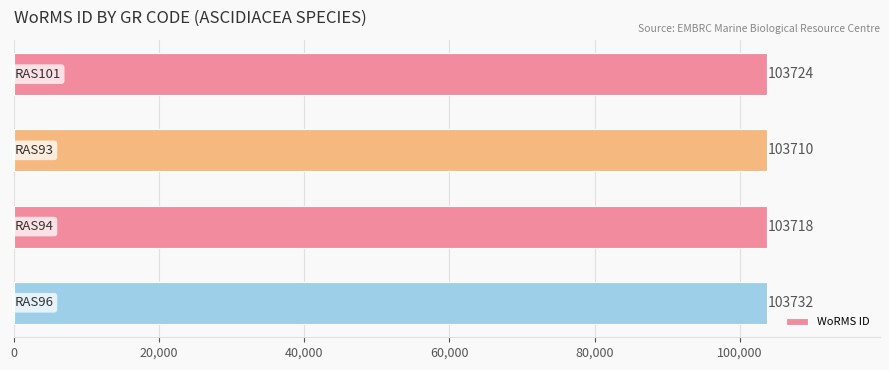

What is the smallest value displayed?

103710